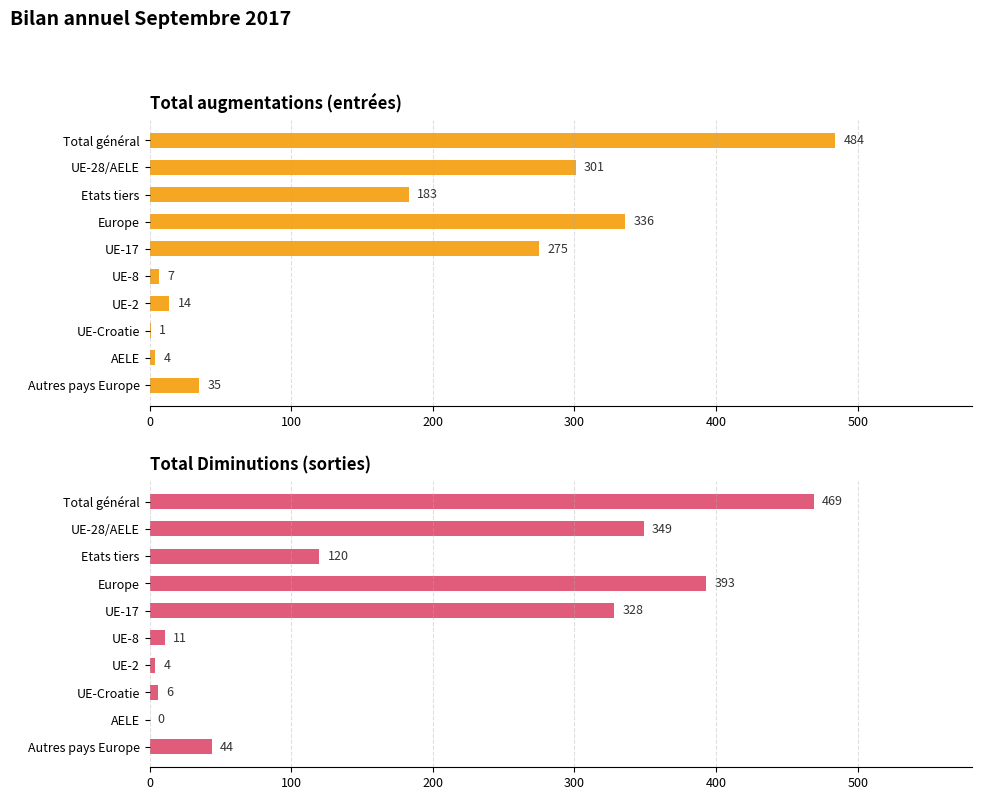

What are all the series names shown in the legend?

Total augmentations, Total Diminutions